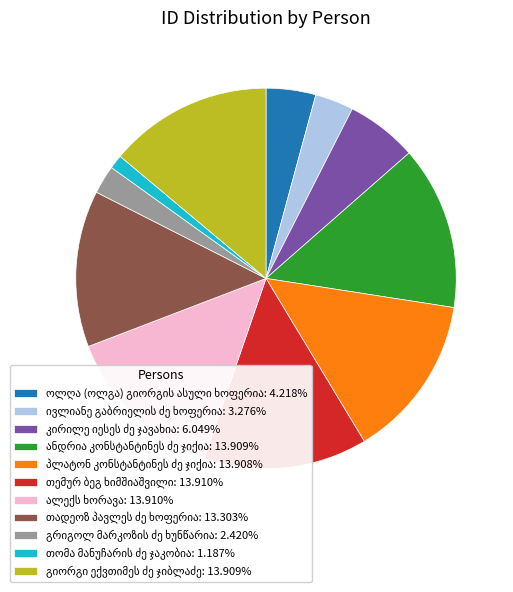

Is there any slice that represents more than half of the pie?

No